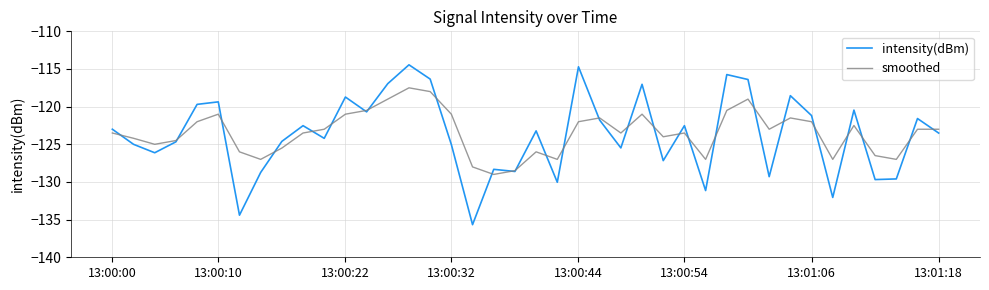

What is the sum of all smoothed values?

-4938.2